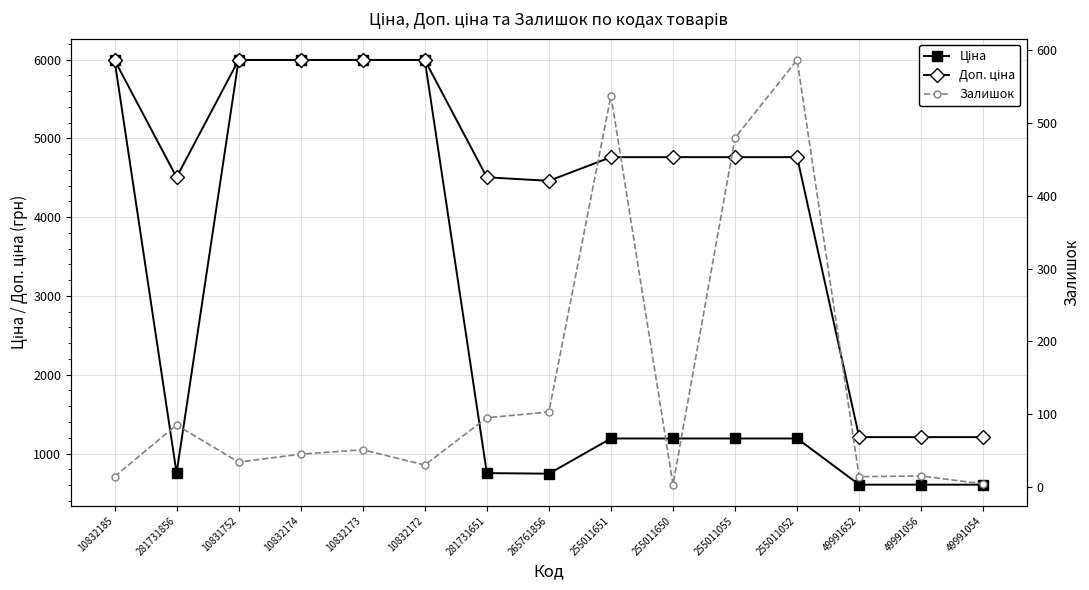

True or false: Доп. ціна has more than 1 interior local peaks.

False